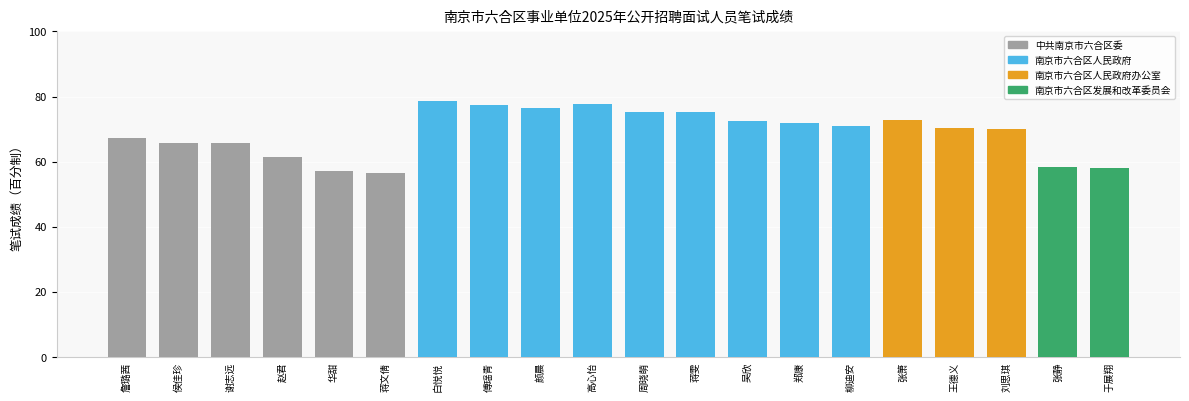

What position from the left is 傅瑶青?

8